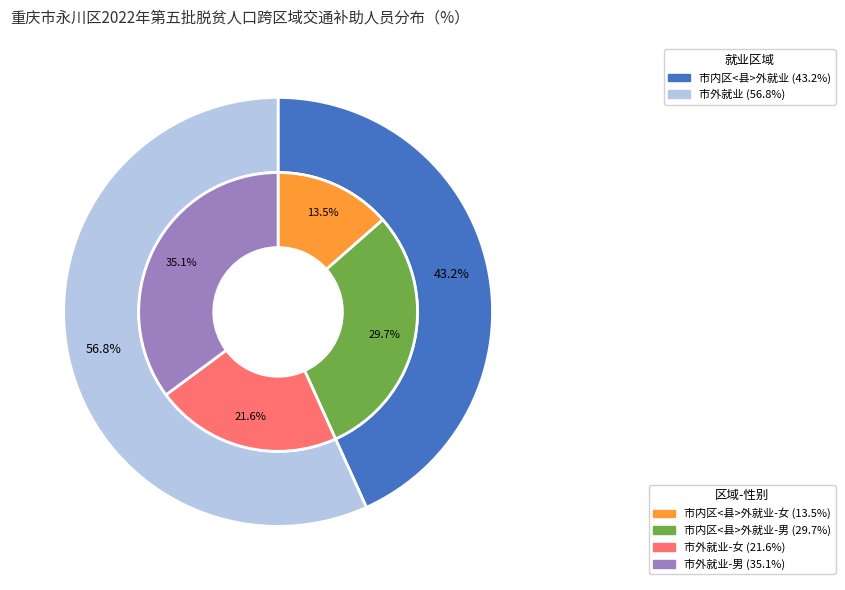

The 市内区<县>外就业 slice represents 43% of the pie. True or false?

True